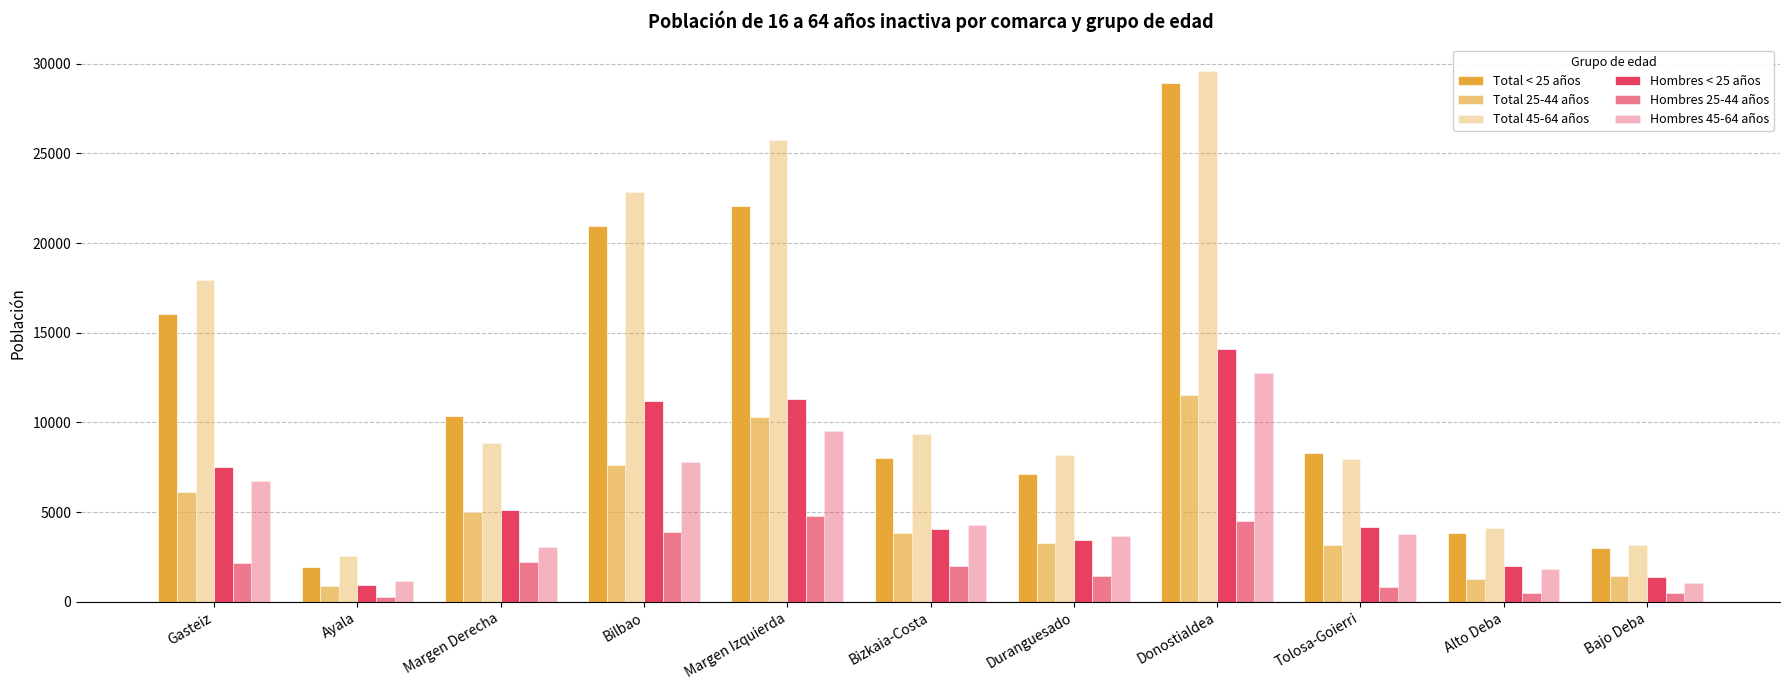

How many series are shown in this chart?

6